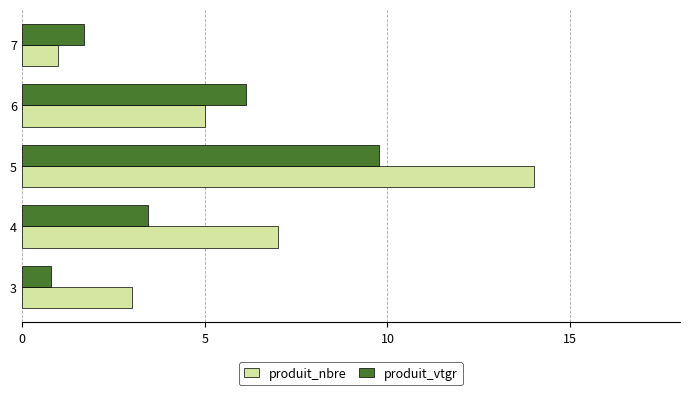

What is the total value across all series at 7?

2.7